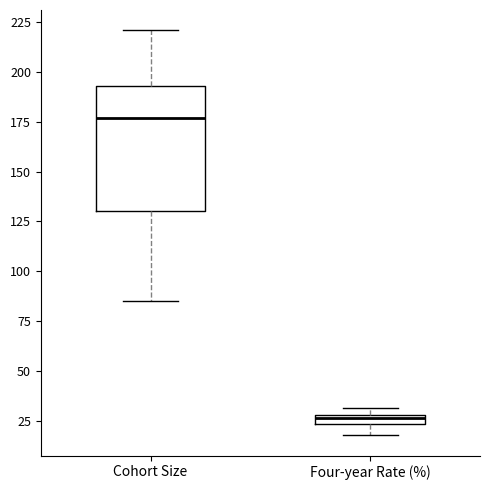

Which box has the lowest median line?

Four-year Rate (%)